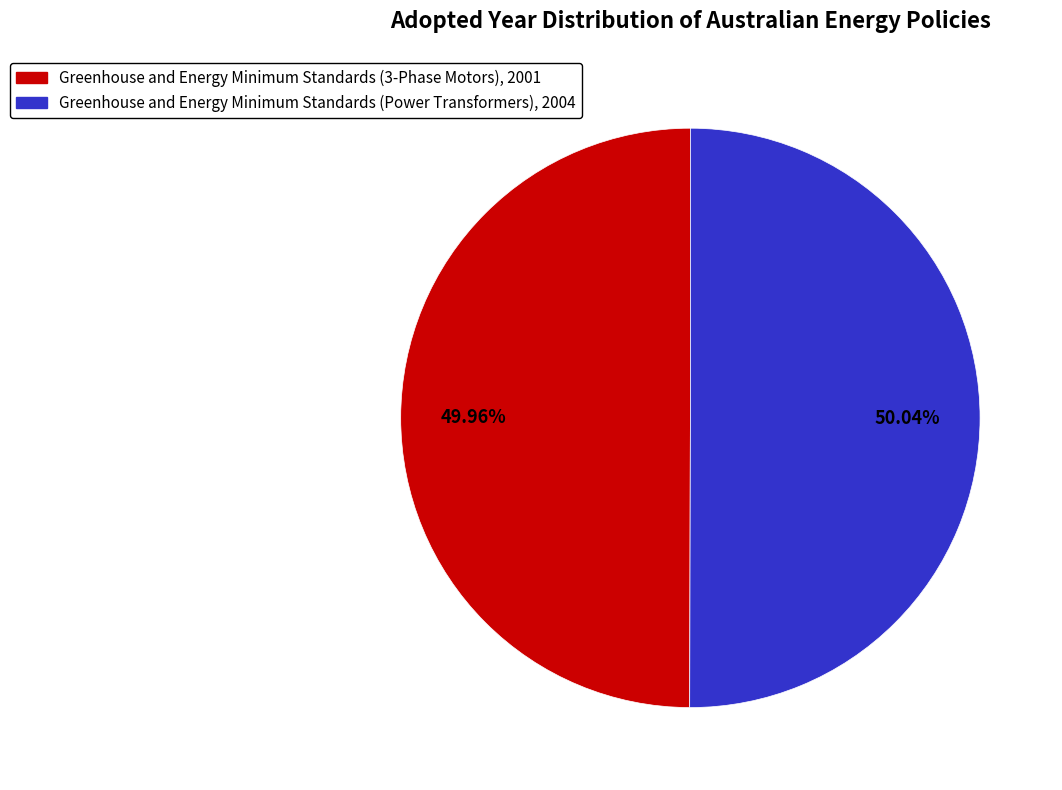

To the nearest percent, what percentage of the pie is Greenhouse and Energy Minimum Standards (Power Transformers)?

50%